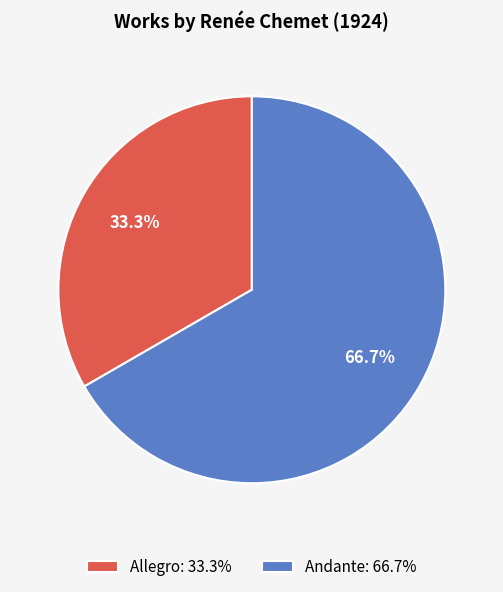

Is it true that Andante is 79% of the pie?

False